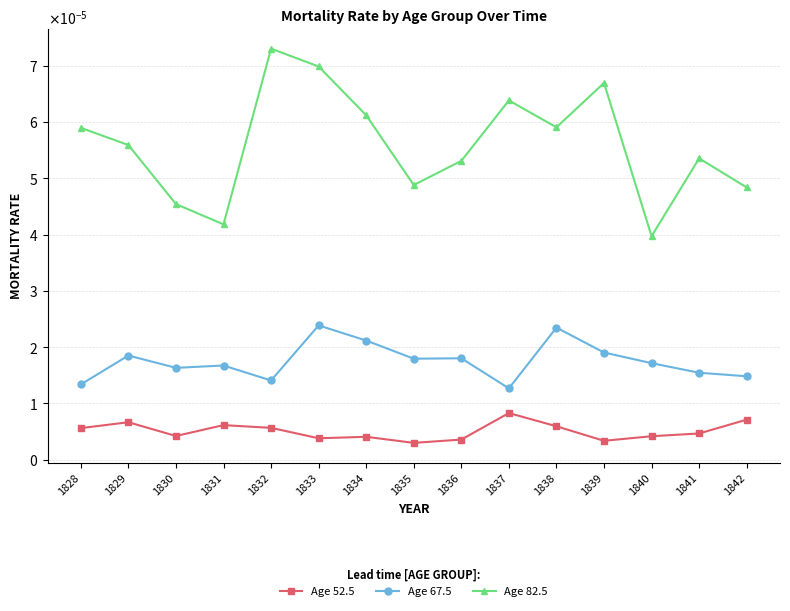

What are all the series names shown in the legend?

Age 52.5, Age 67.5, Age 82.5